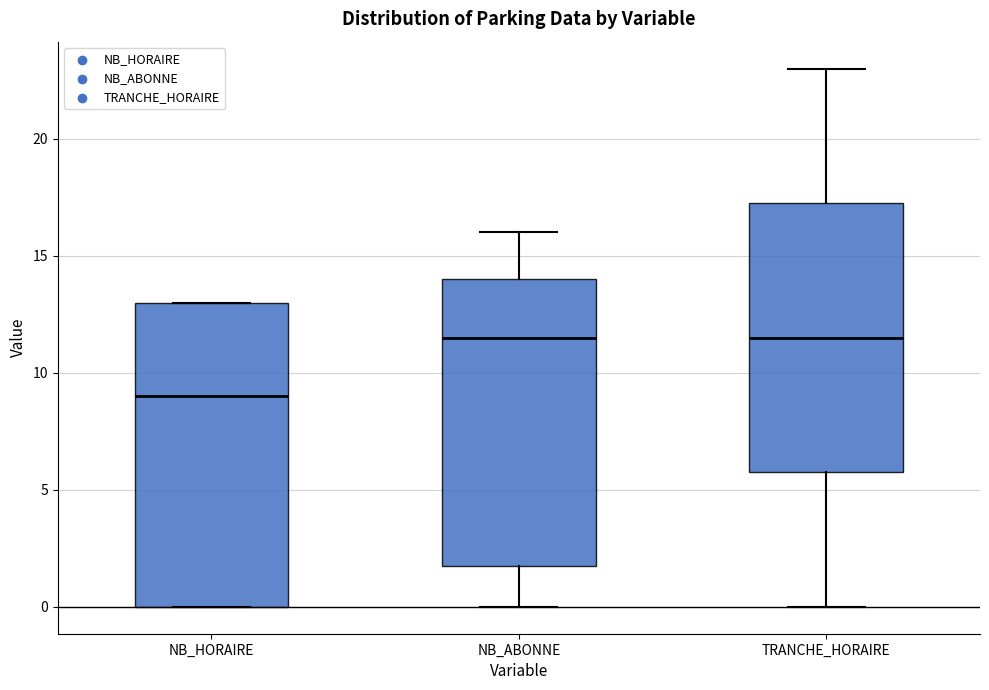

Which box has the lowest median line?

NB_HORAIRE